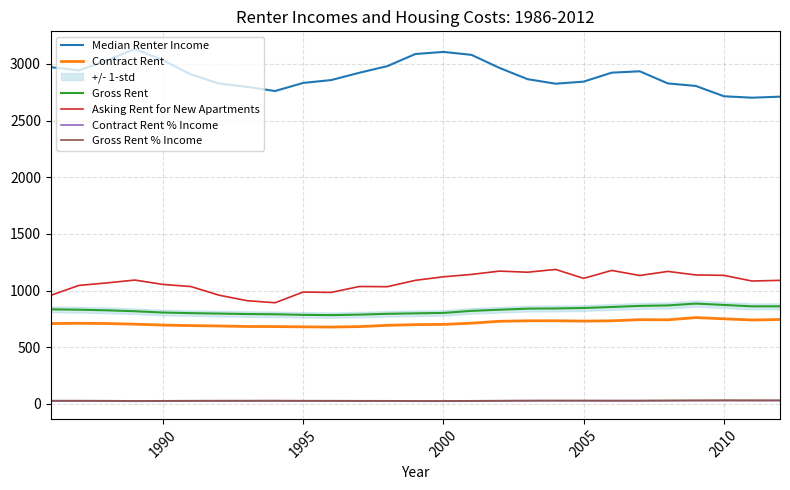

True or false: Contract Rent and Gross Rent cross at least once.

False